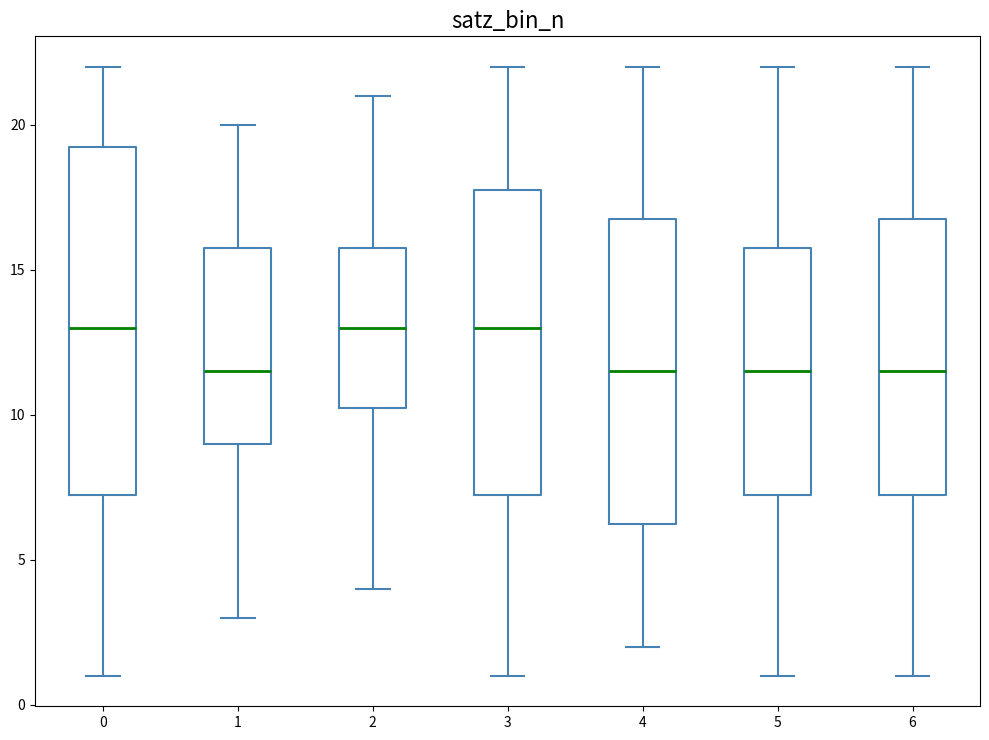

Reading left to right, transcribe this box plot: for each box, give where its median line is, the range the box spans, and where its two whiskers end, as read against the y-axis. The values are not printed on the chart, so give them approximately, as read against the axis.

0: median 13.0, box 7.5 to 19.5, whiskers 1.0 to 22.0
1: median 11.5, box 9.0 to 16.0, whiskers 3.0 to 20.0
2: median 13.0, box 10.5 to 16.0, whiskers 4.0 to 21.0
3: median 13.0, box 7.5 to 18.0, whiskers 1.0 to 22.0
4: median 11.5, box 6.5 to 17.0, whiskers 2.0 to 22.0
5: median 11.5, box 7.5 to 16.0, whiskers 1.0 to 22.0
6: median 11.5, box 7.5 to 17.0, whiskers 1.0 to 22.0